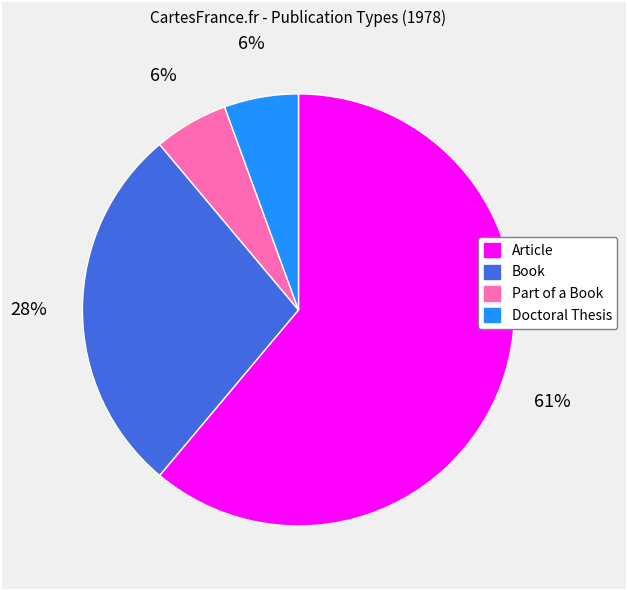

Count the number of slices in the pie.

4